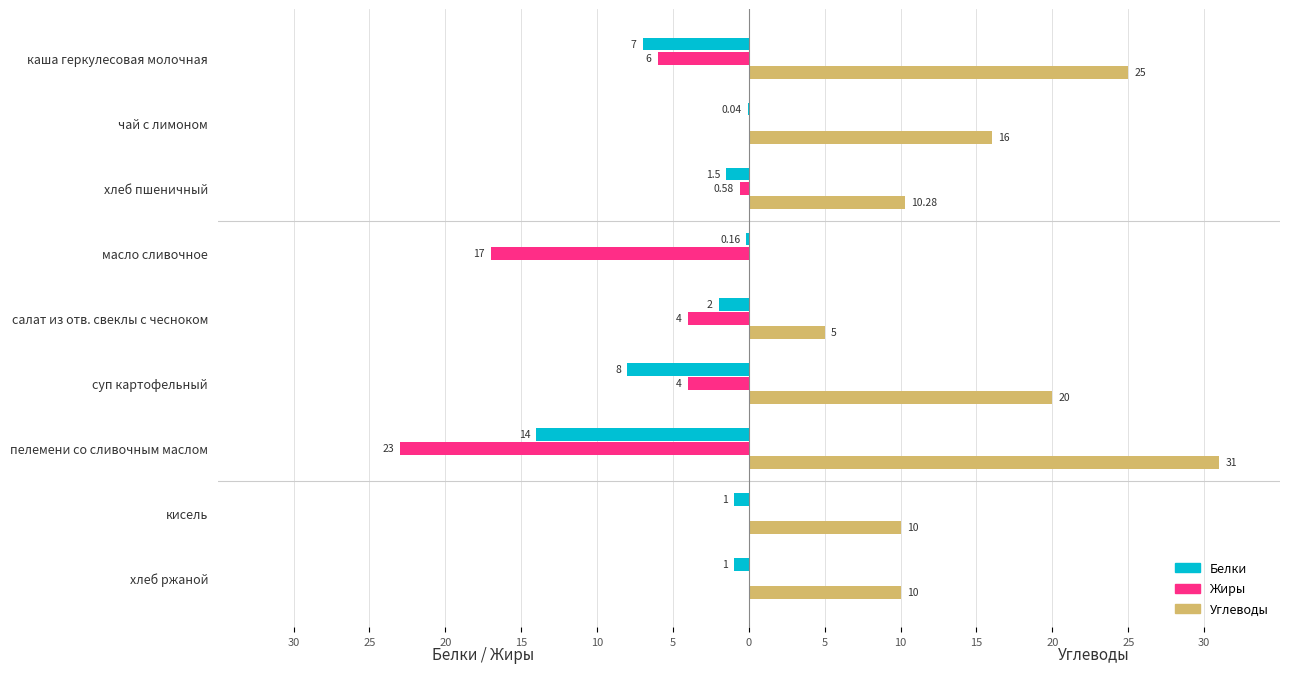

What are all the series names shown in the legend?

Белки, Жиры, Углеводы